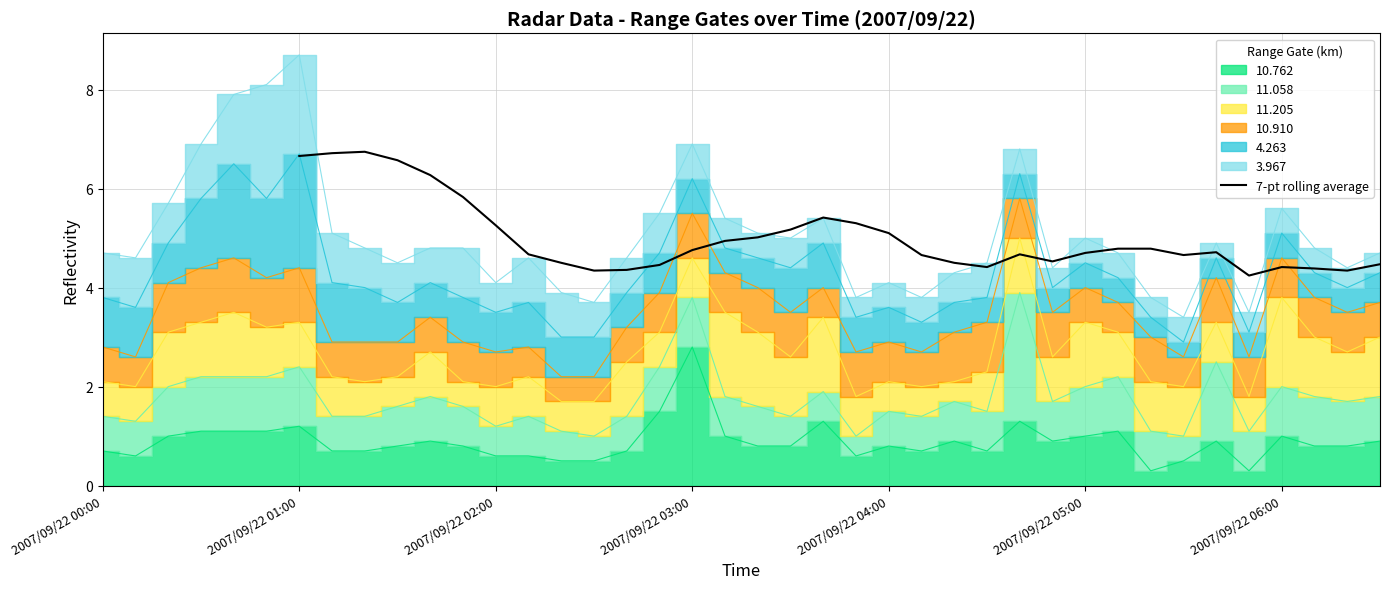

What is the difference between the second highest and second lowest values?

2.4